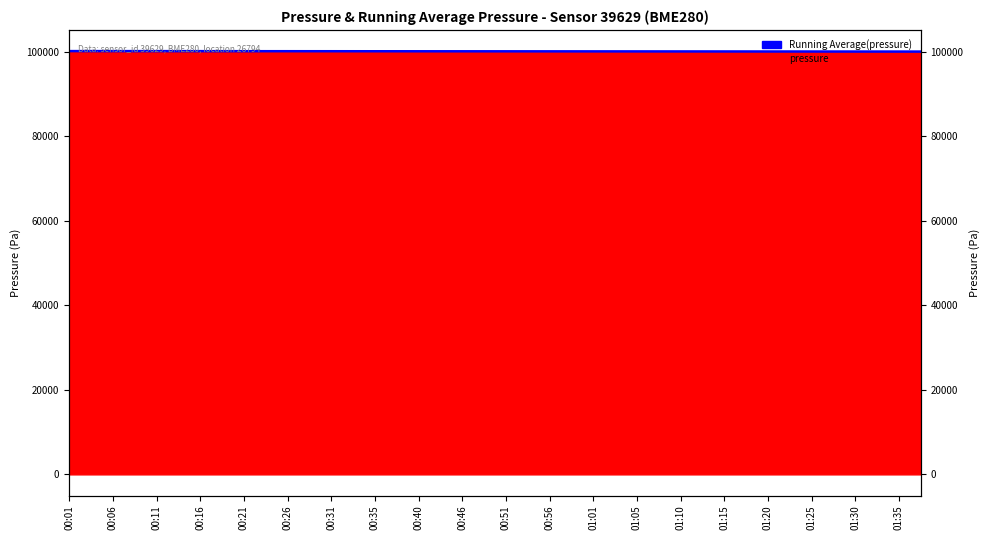

How many values exceed 100162?

20